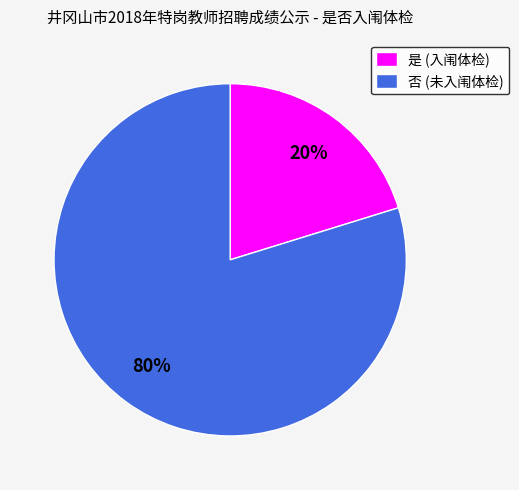

Between 是 (入闱体检) and 否 (未入闱体检), which is larger?

否 (未入闱体检)